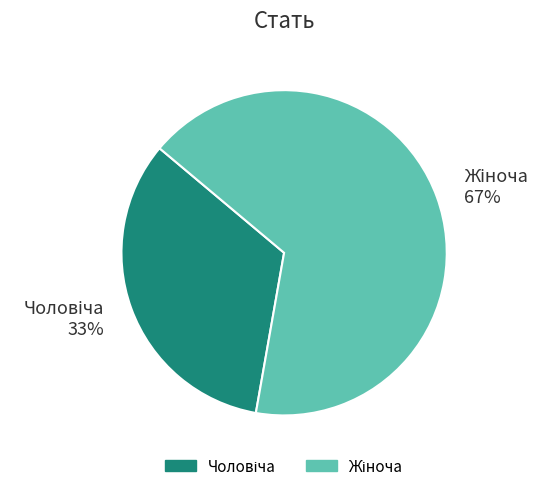

Is there a majority slice in this chart?

Yes